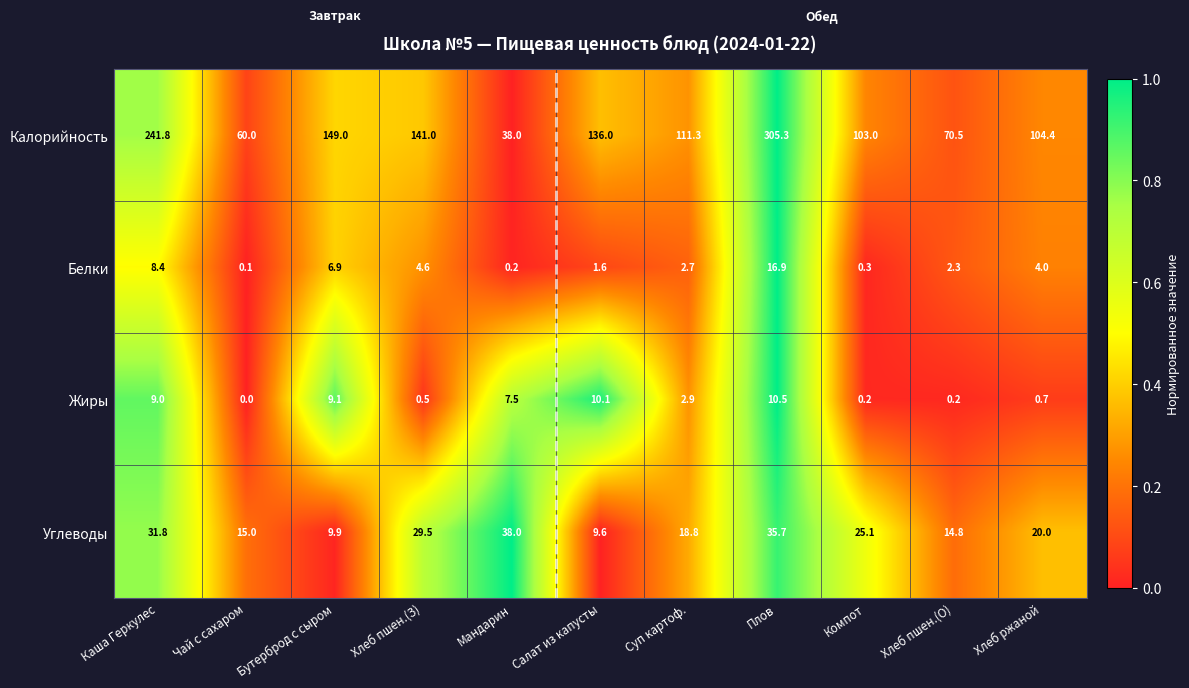

Is it true that Жиры equals 9.0 at Каша Геркулес?

True